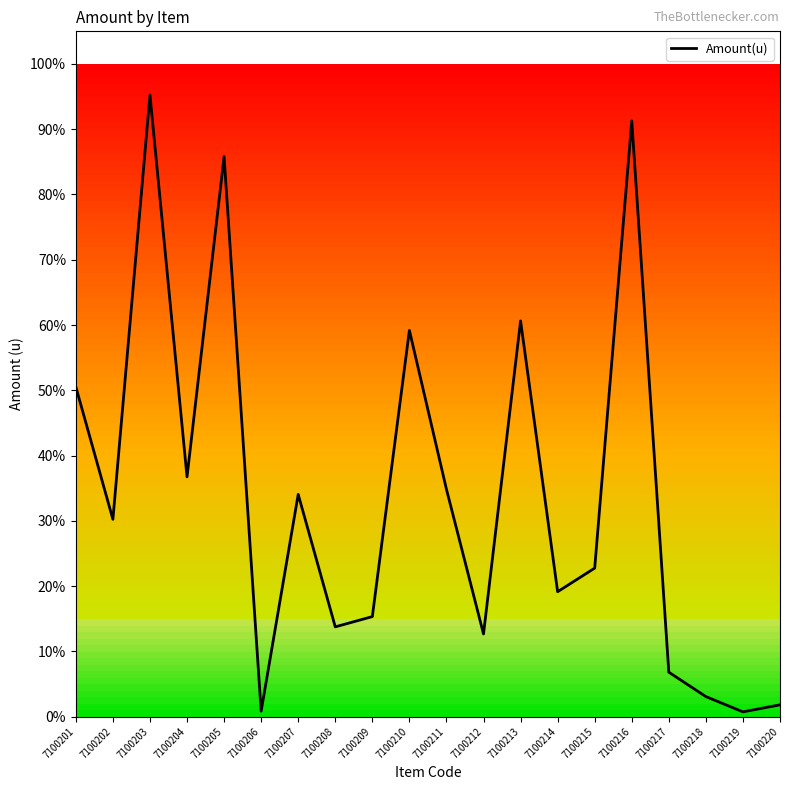

What is the sum of all values?

675.3